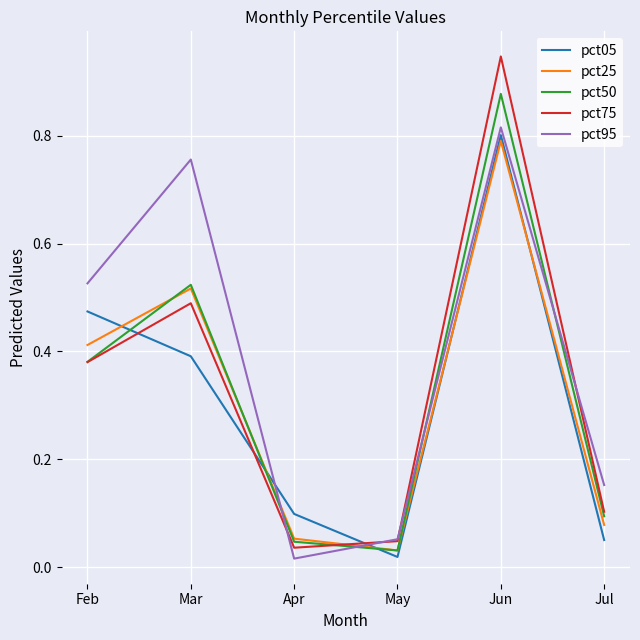

At which category is the sum across all series the highest?

Jun